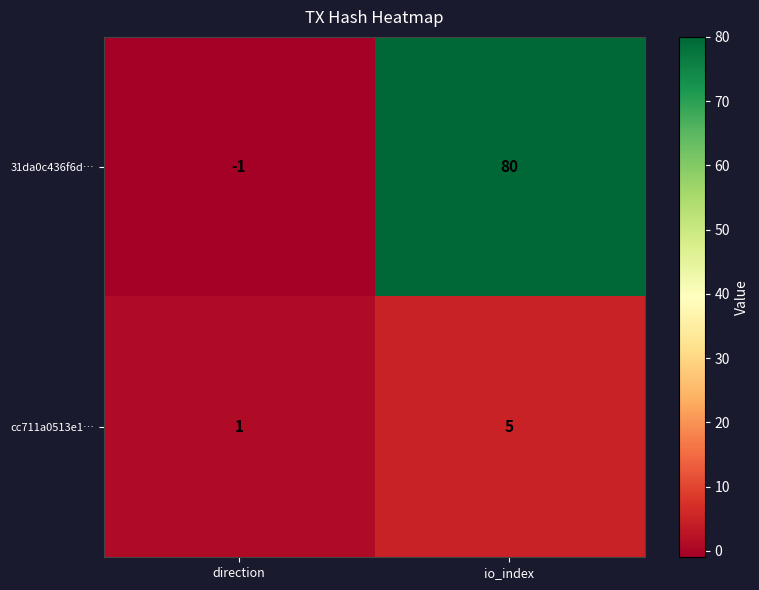

List the series in order of their overall mean, highest first.

31da0c436f6d…, cc711a0513e1…